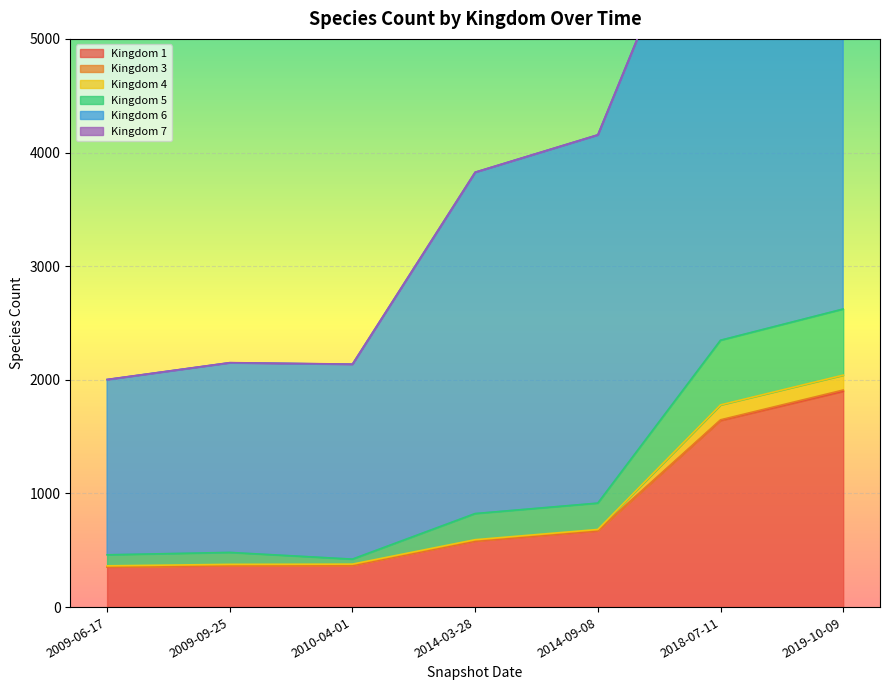

True or false: 5 has a value of 666 at 2010-04-01.

False